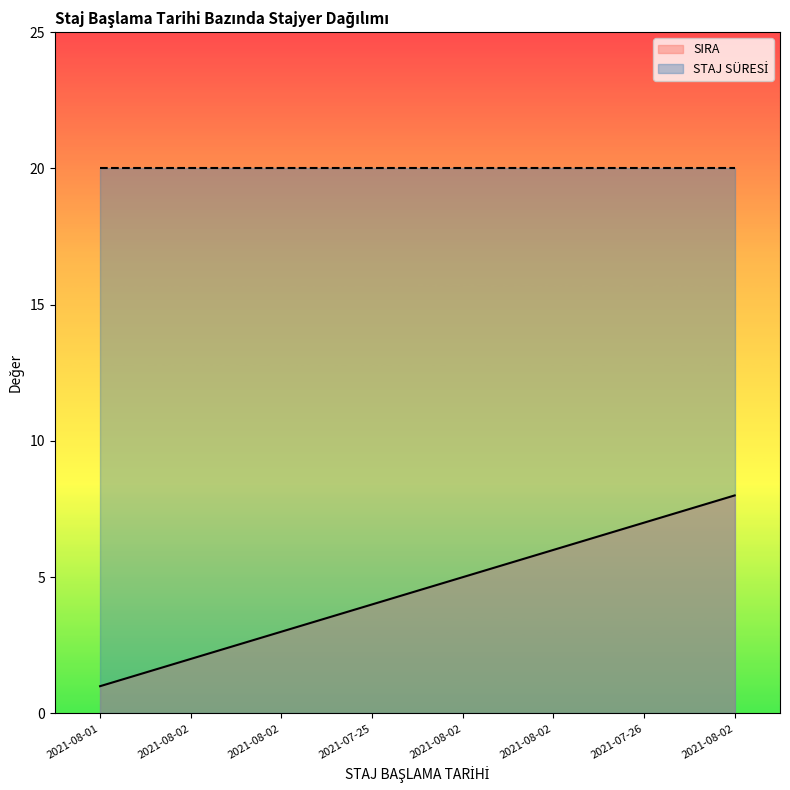

Which label corresponds to the smallest value in the chart?

2021-08-01